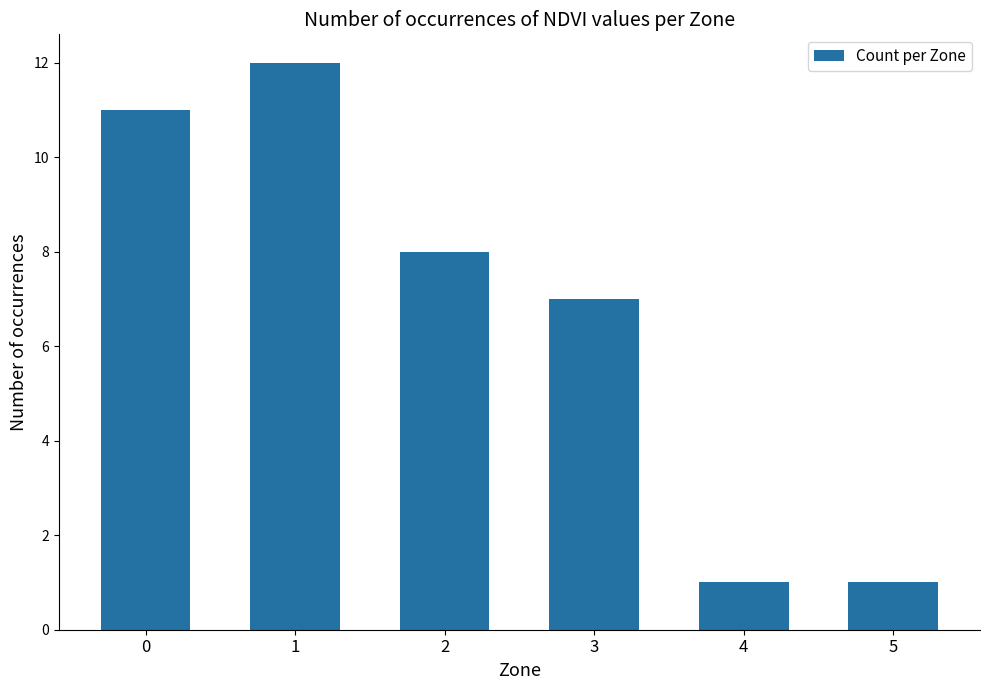

What is the change in value from 2 to 4?

-7